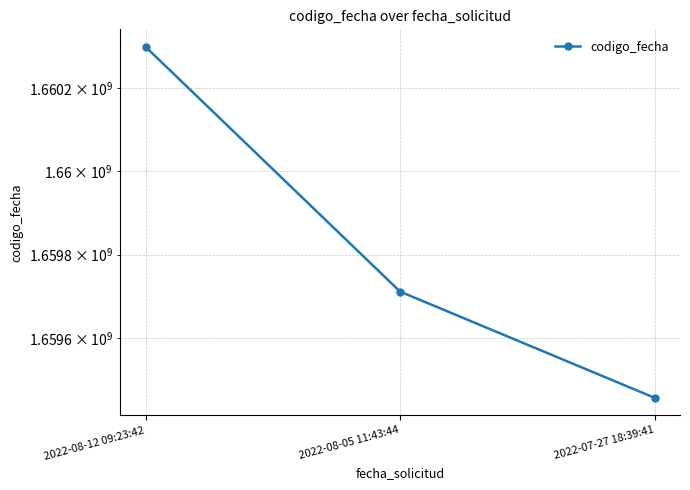

Does the chart have visible grid lines?

Yes